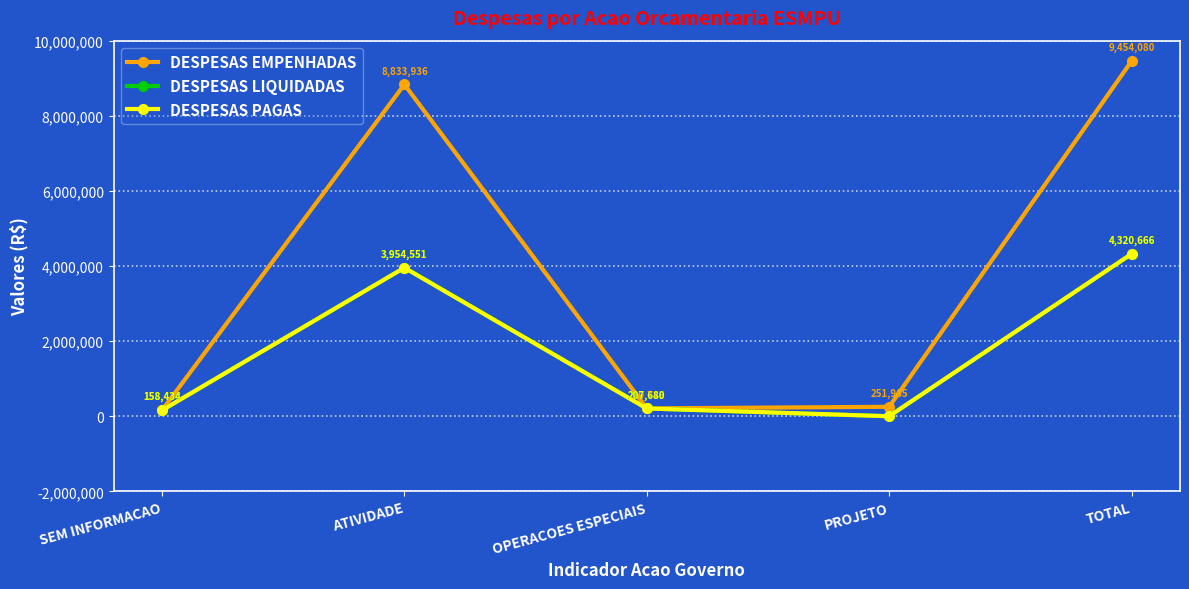

What is the sum of the DESPESAS PAGAS values at PROJETO and OPERACOES ESPECIAIS?

207680.5